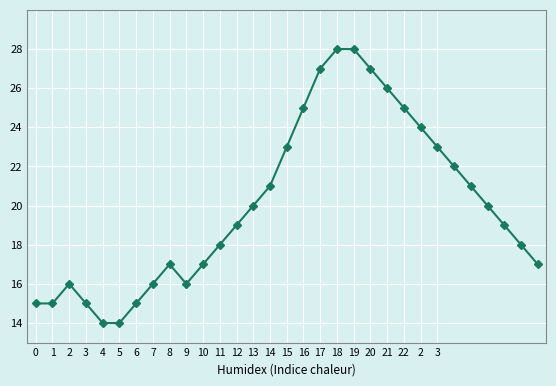

What is the maximum value shown in the chart?

28